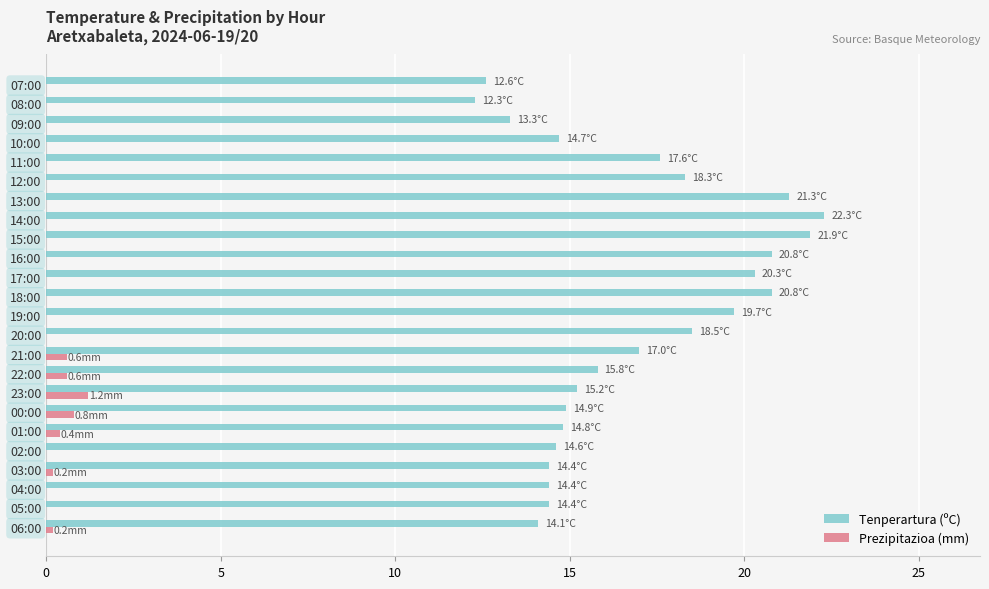

What is the highest value of the Tenperartura (ºC) series?

22.3